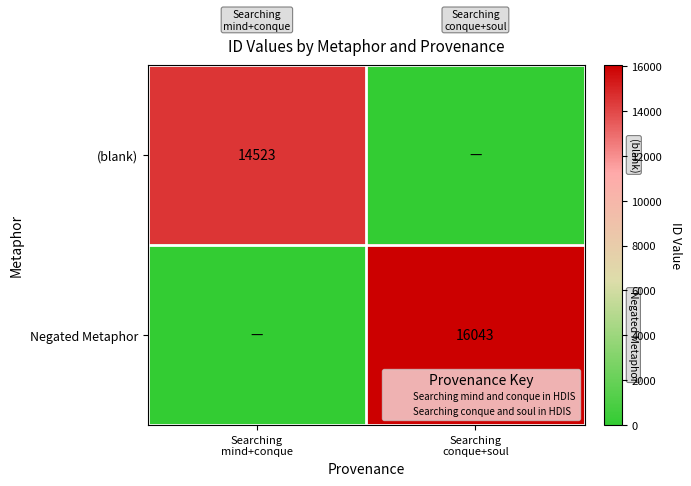

What is the maximum value for Negated Metaphor?

16043